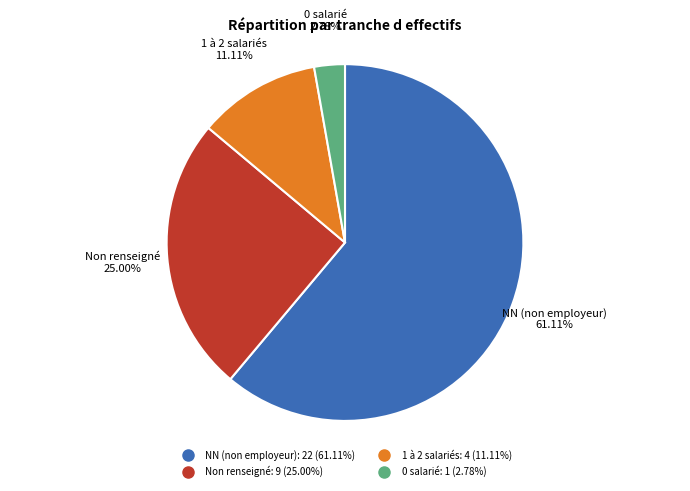

Does any single category account for the majority?

Yes